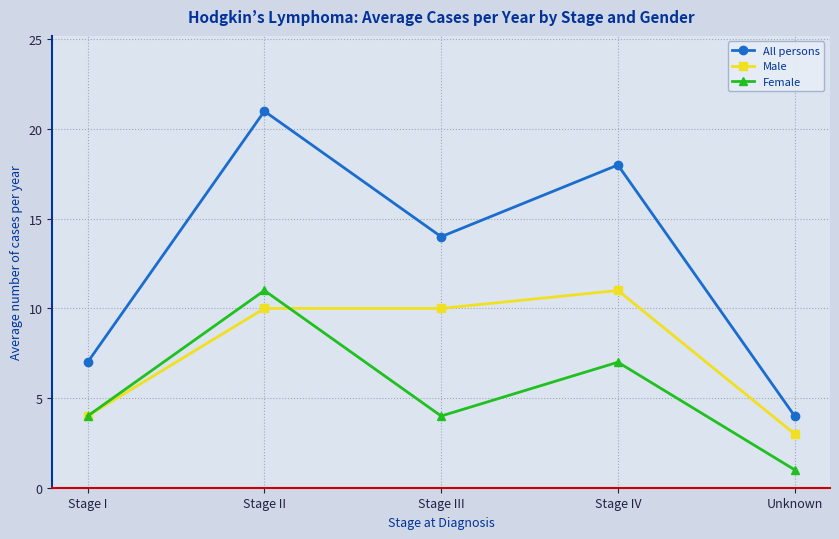

What are all the series names shown in the legend?

All persons, Male, Female